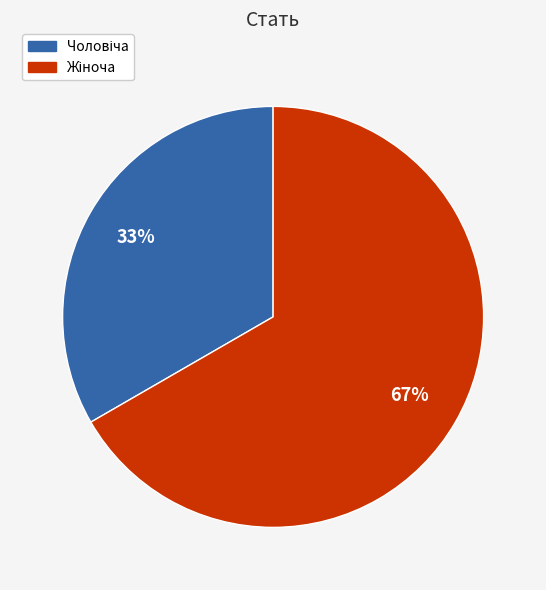

Is there any slice that represents more than half of the pie?

Yes